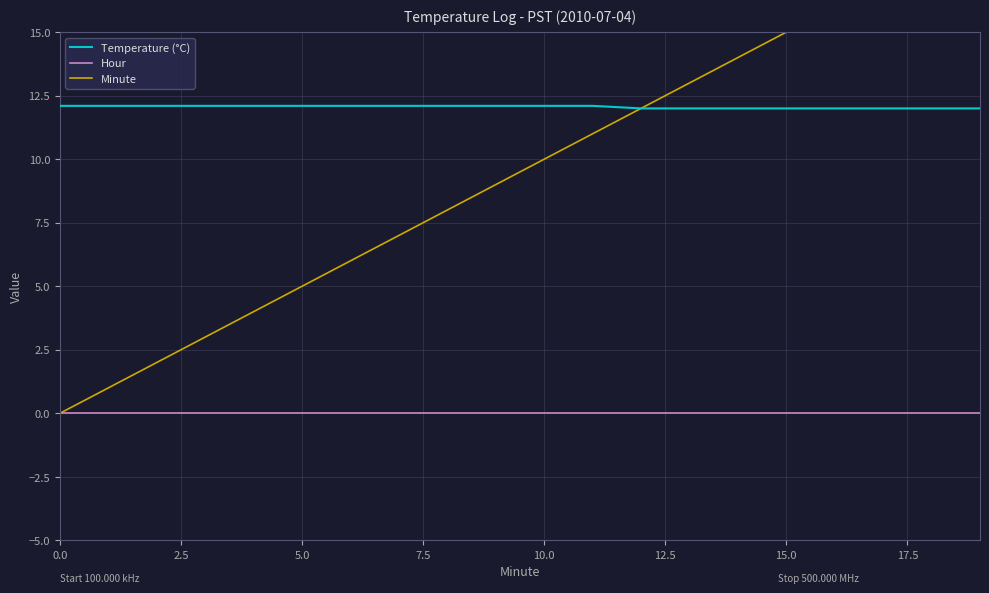

At which label does Minute first exceed 10?

11